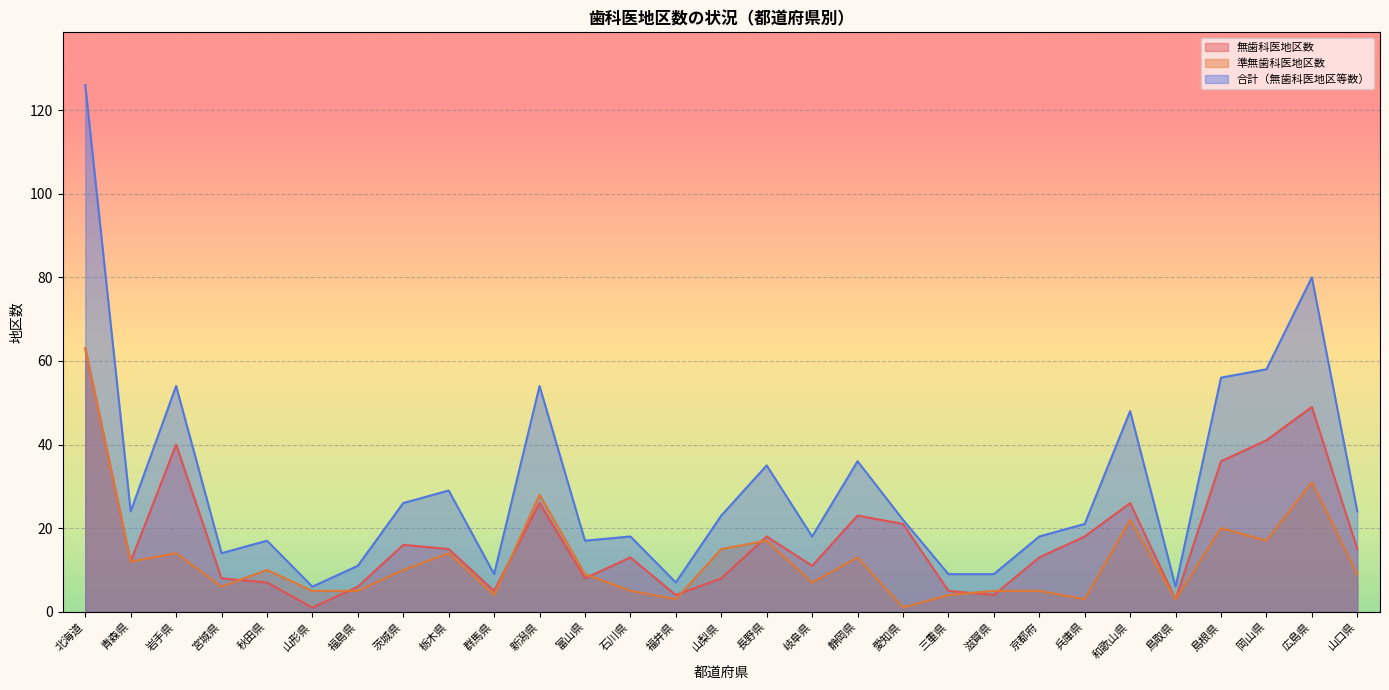

True or false: 合計（無歯科医地区等数） and 無歯科医地区数 cross at least once.

False